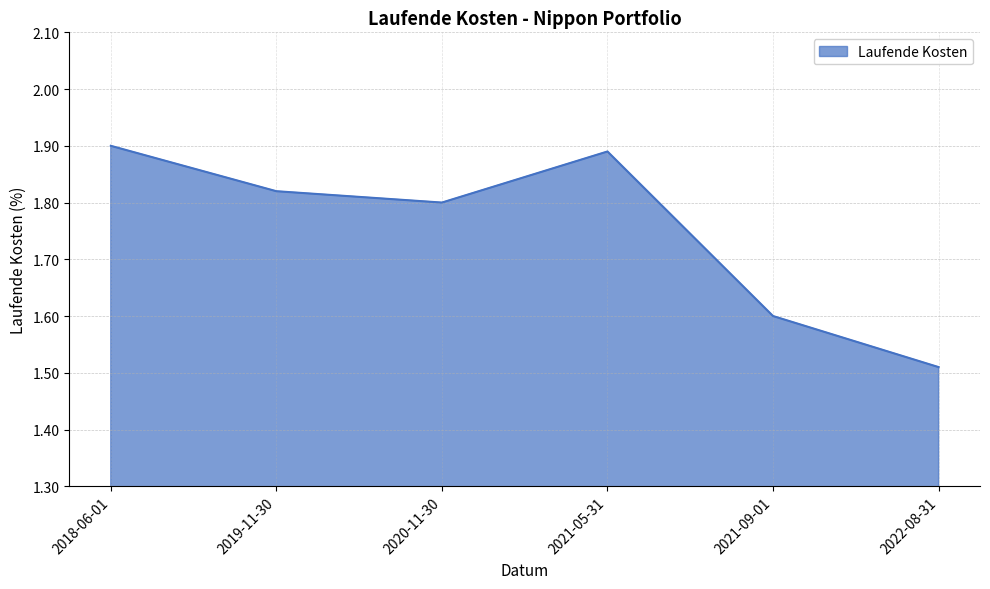

Rank the categories by value from highest to lowest.

2018-06-01, 2021-05-31, 2019-11-30, 2020-11-30, 2021-09-01, 2022-08-31